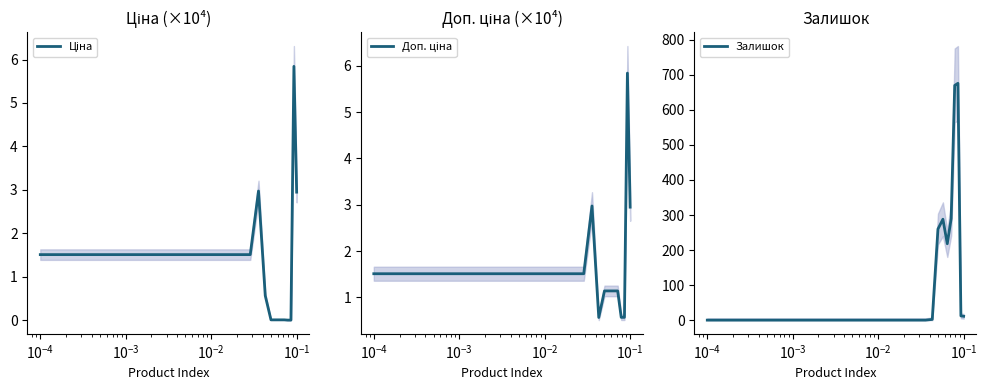

What is the difference between the second highest and second lowest values in the Доп. ціна series?

2.4